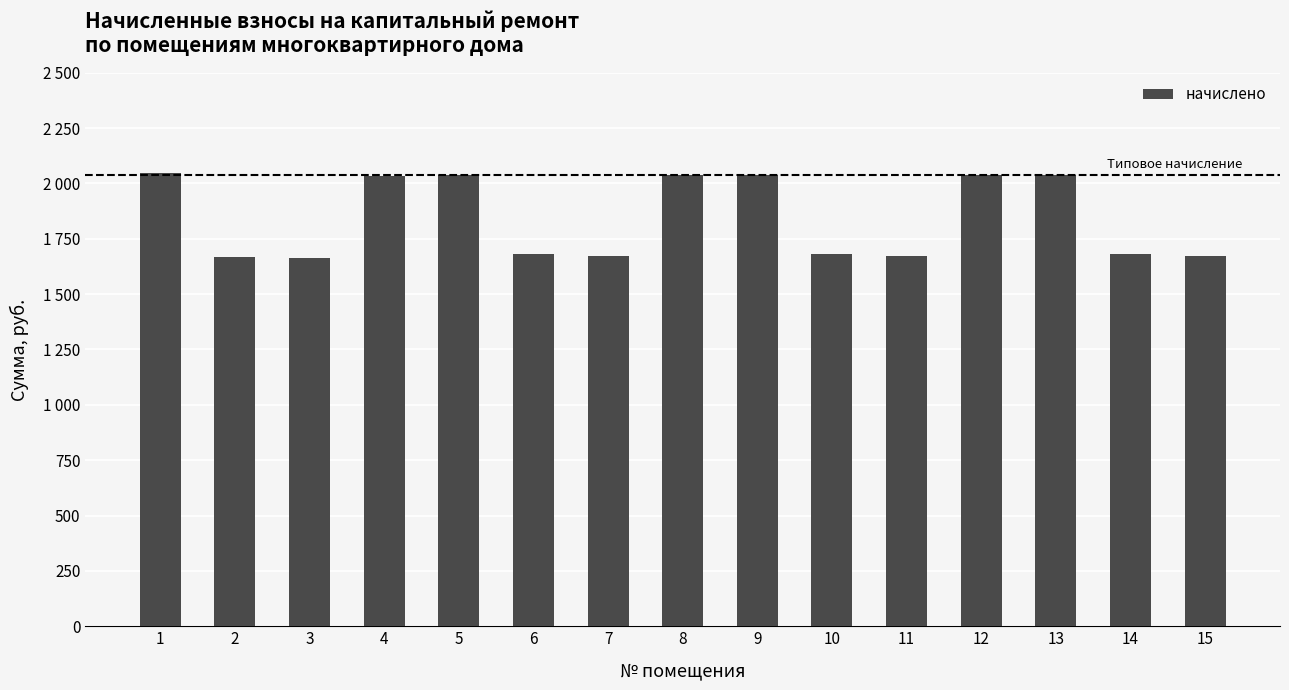

True or false: the data shows 2034.4 at 4.

True